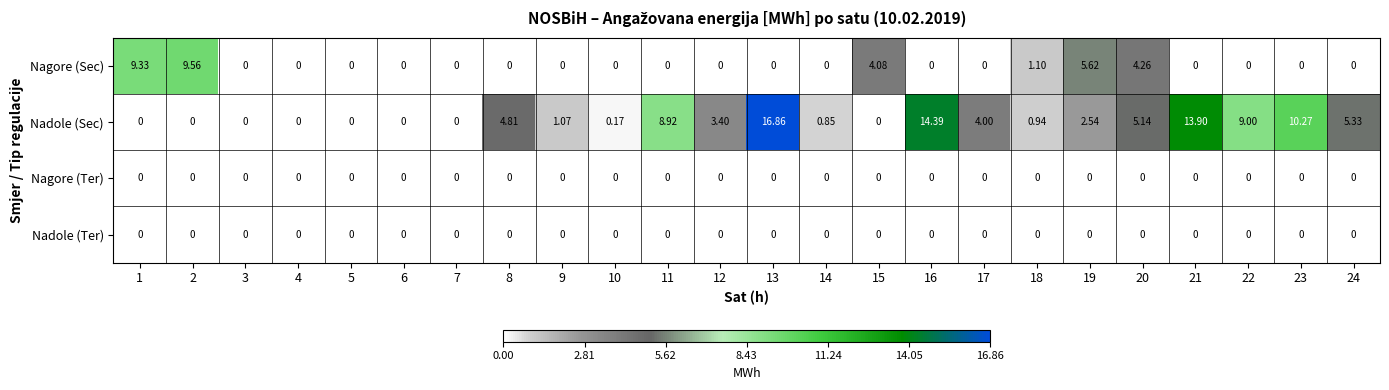

Which series has the largest total across all categories?

Nadole (Sec)